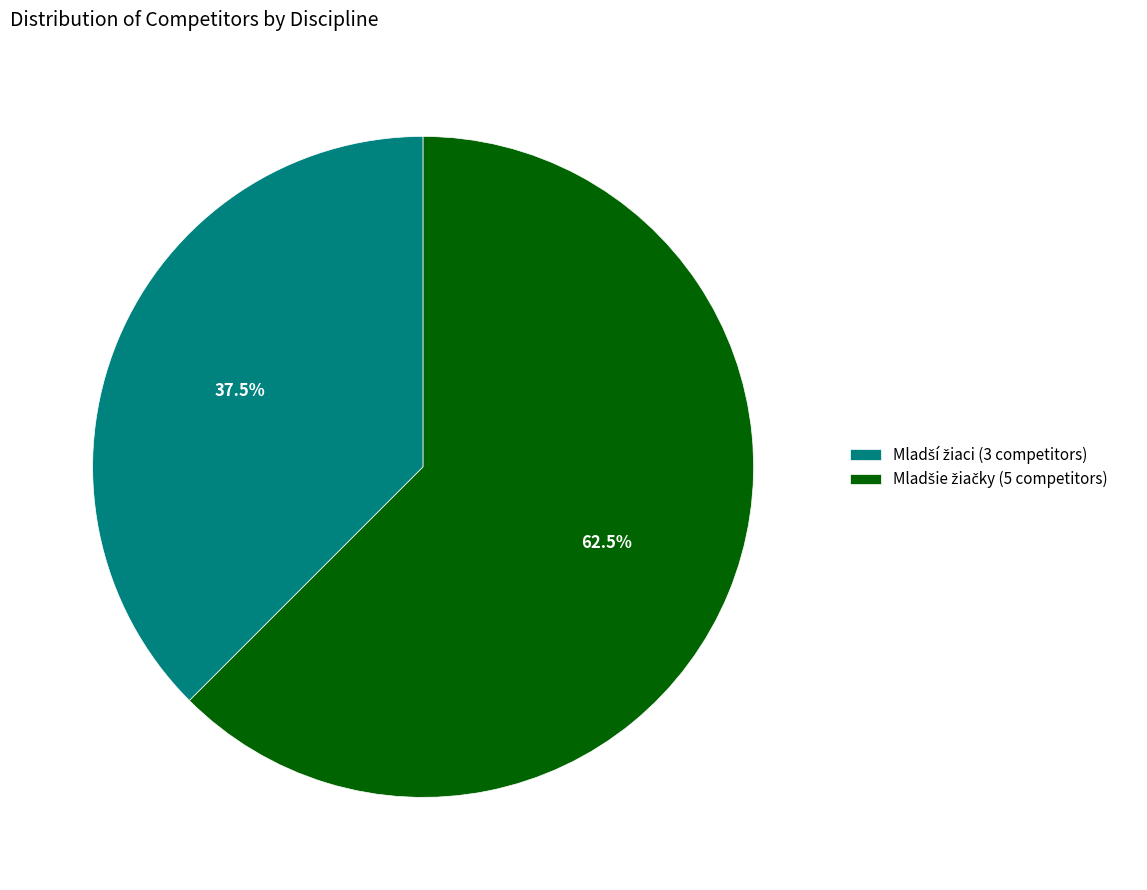

Is there any slice that represents more than half of the pie?

Yes